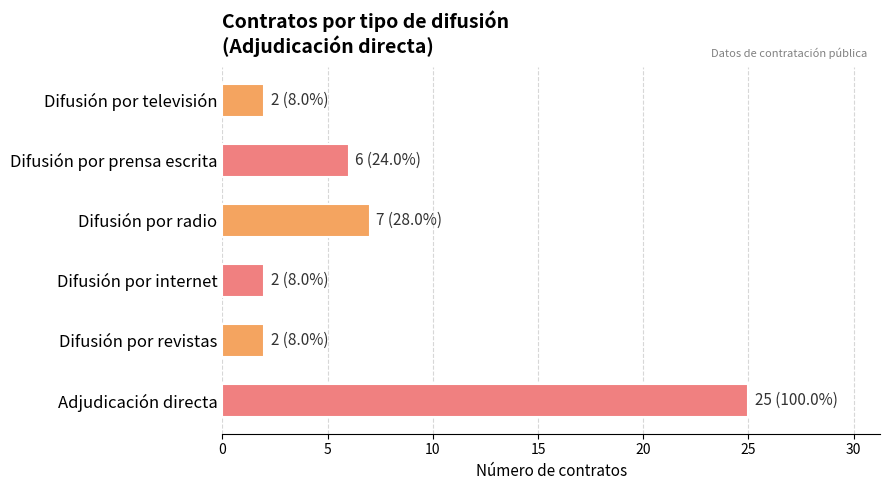

Which label corresponds to the largest value in the chart?

Adjudicación directa